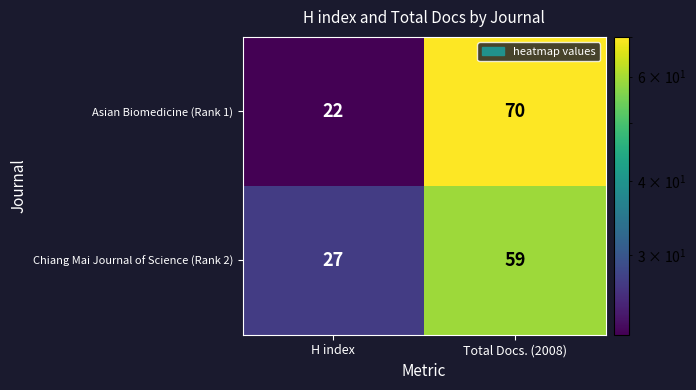

Reading left to right, extract all data points from this chart.

Asian Biomedicine (Rank 1): H index=22	Total Docs. (2008)=70
Chiang Mai Journal of Science (Rank 2): H index=27	Total Docs. (2008)=59